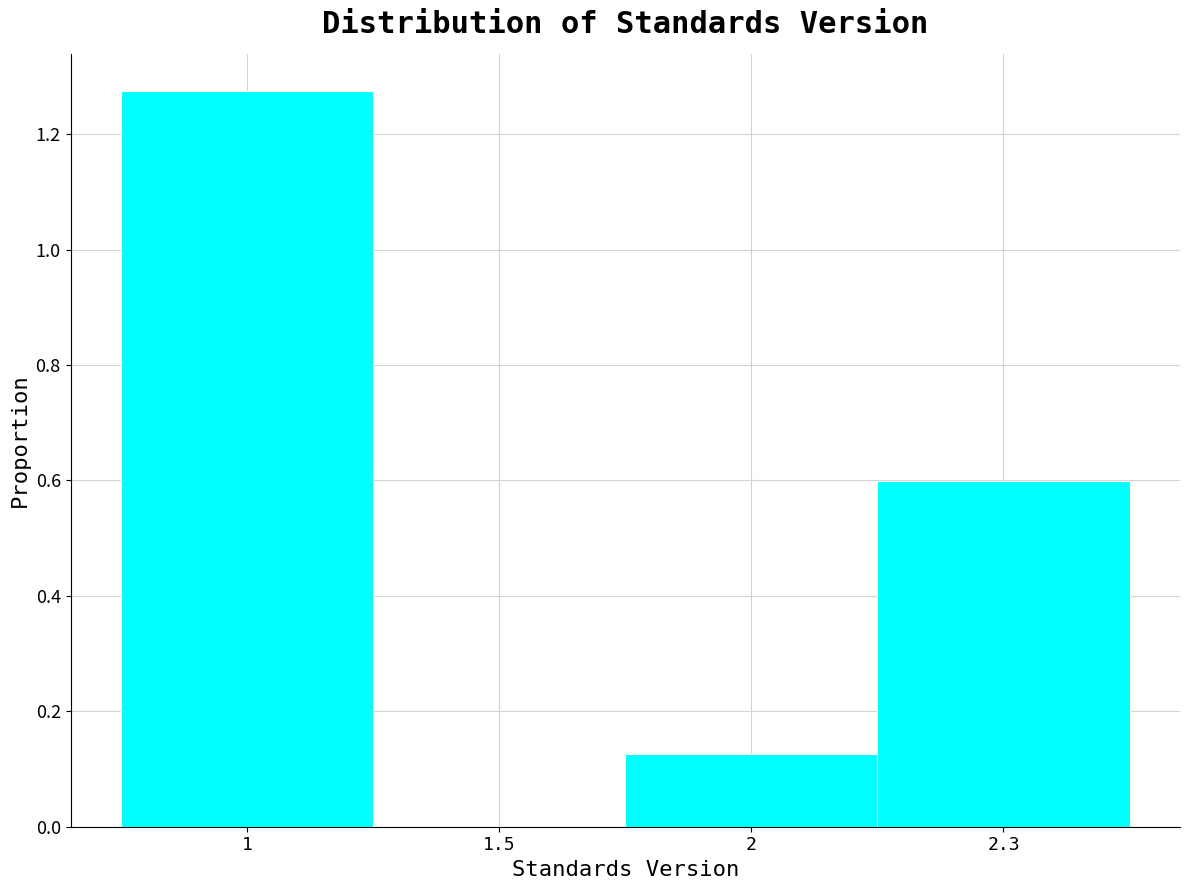

What value does the data have at 2.3?

0.6